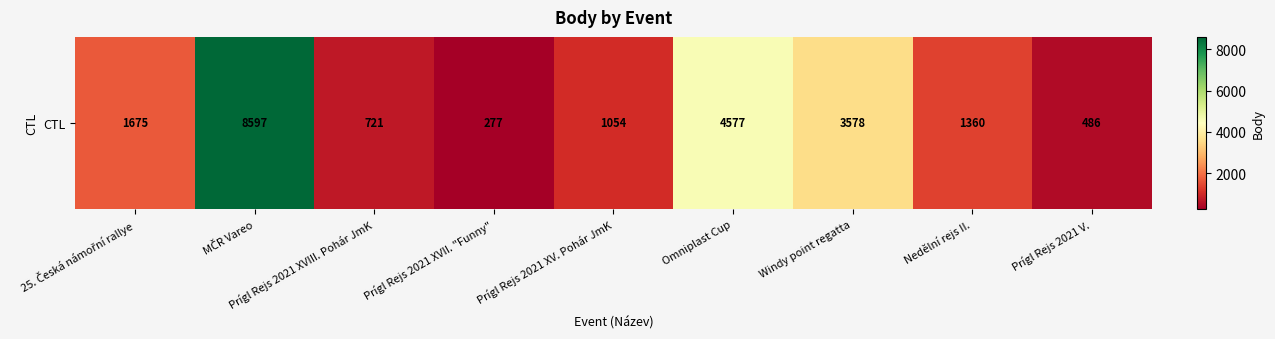

Which label corresponds to the largest value in the chart?

MČR Vareo